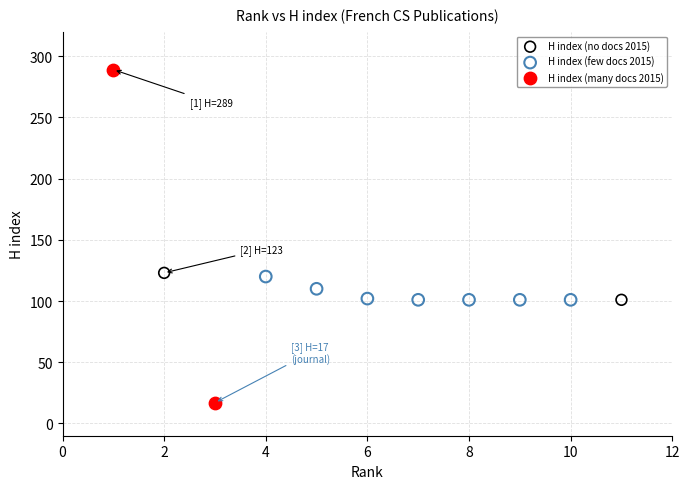

What are all the series names shown in the legend?

H index (no docs 2015), H index (few docs 2015), H index (many docs 2015)